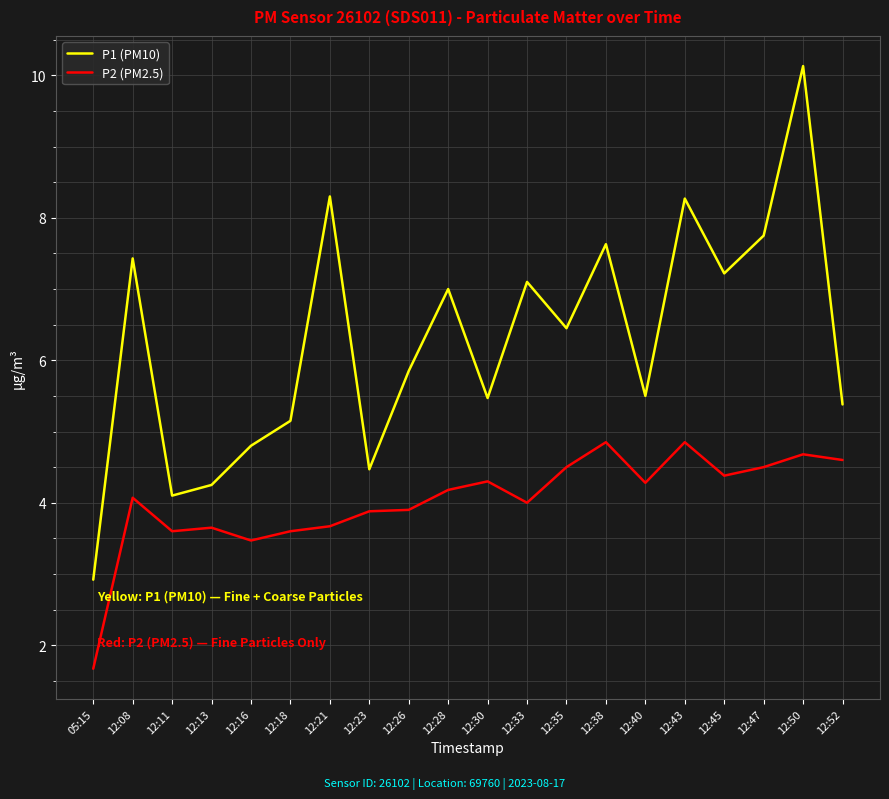

How many categories are shown in the chart?

20